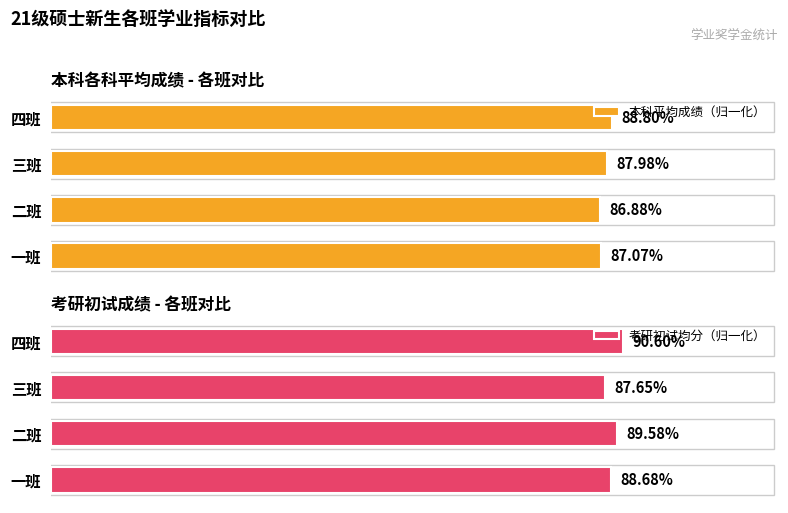

Which category has the highest value in the 本科平均成绩（归一化） series?

四班